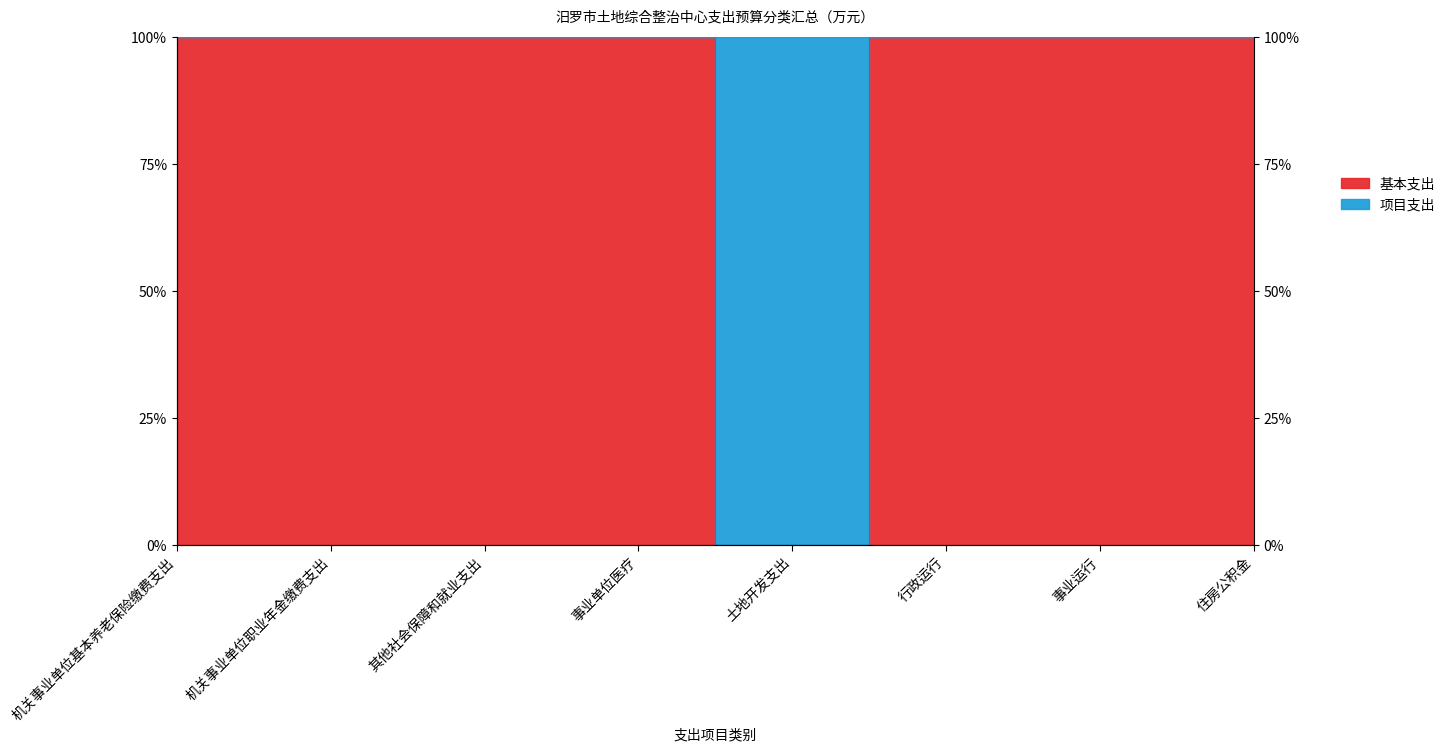

The chart shows a value of 1 at 其他社会保障和就业支出. True or false?

True